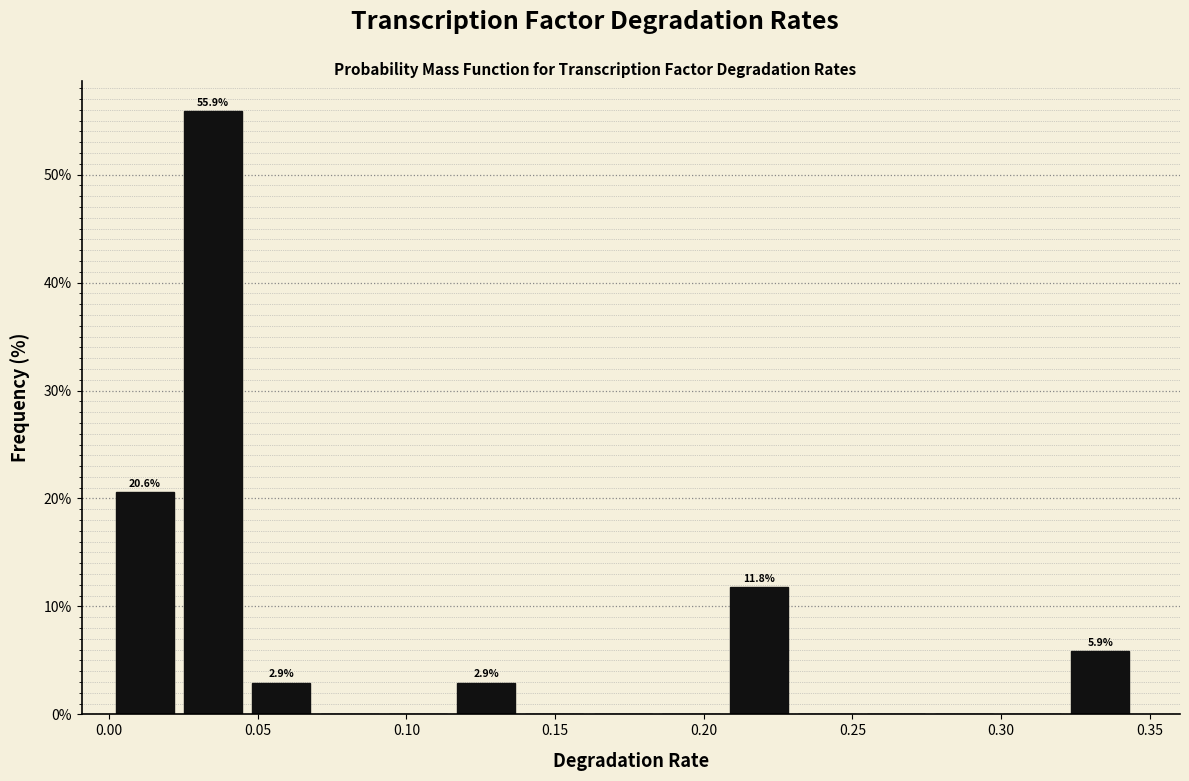

Over which range of the x-axis is the bar tallest?

0.025 to 0.050